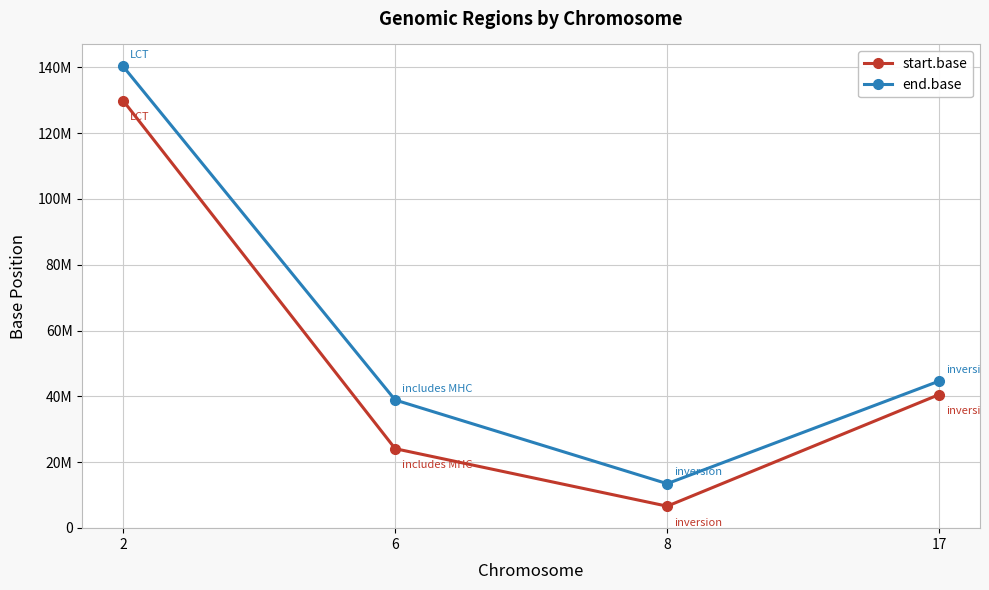

What is the average value of the start.base series?

50283654